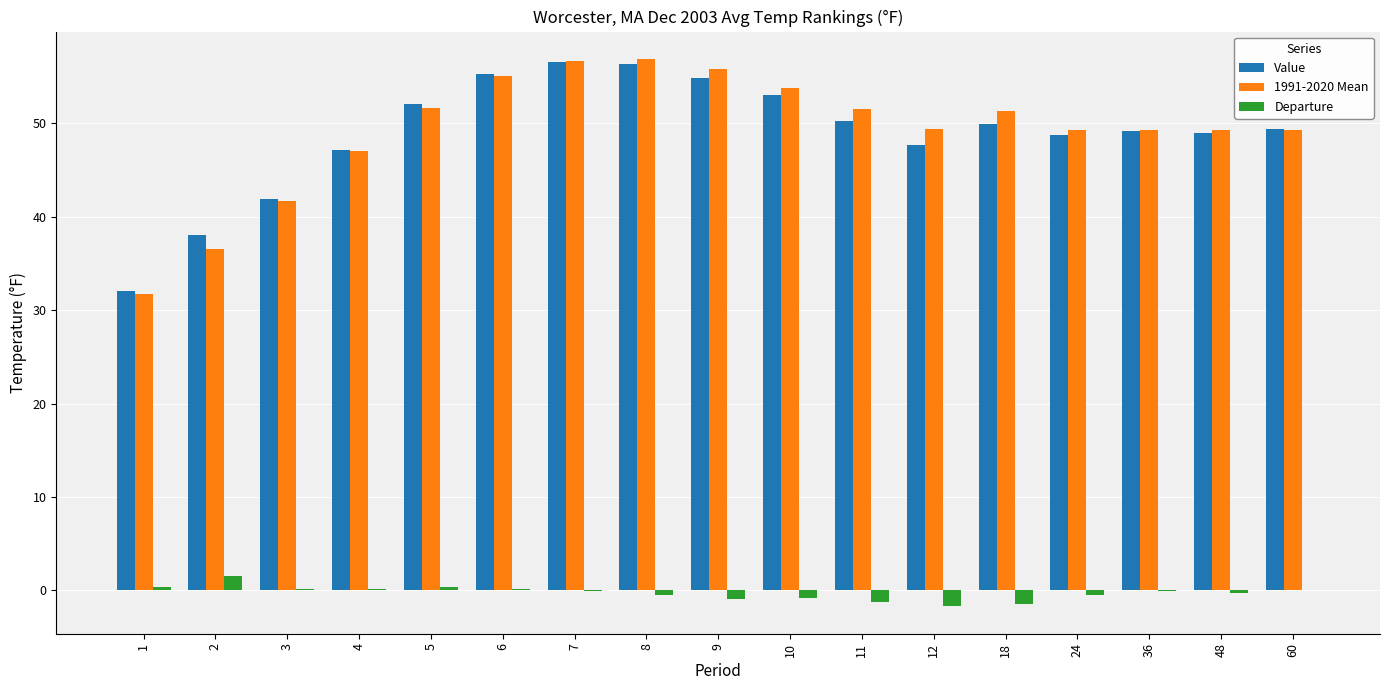

How many groups of bars are there?

17